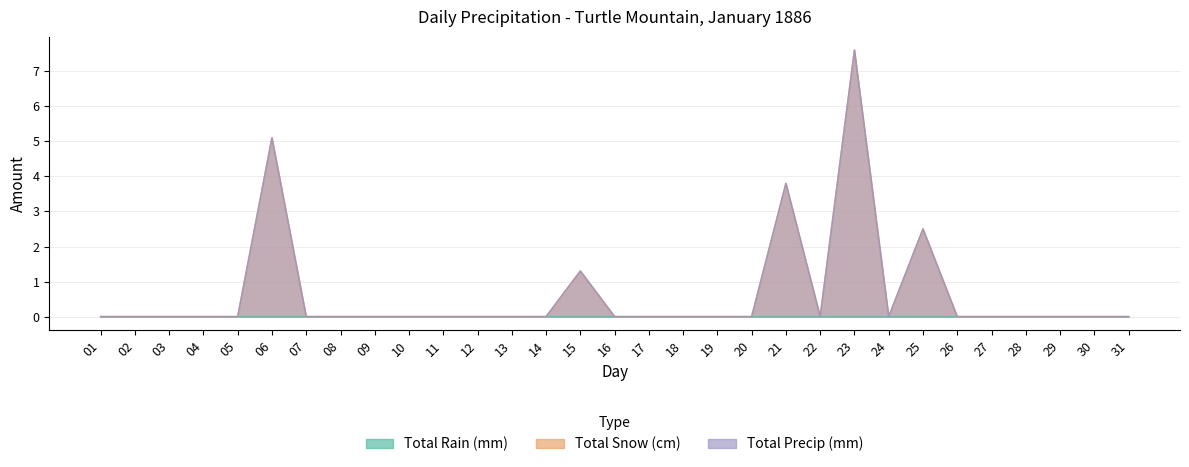

True or false: Total Precip (mm) has a value of 0.0 at 01.

True